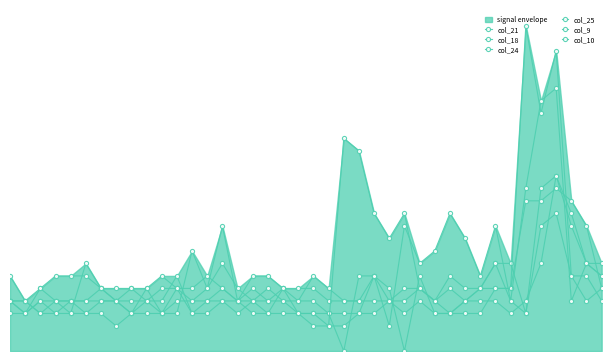

Is it true that col_18 equals 0.4 at 14?

True